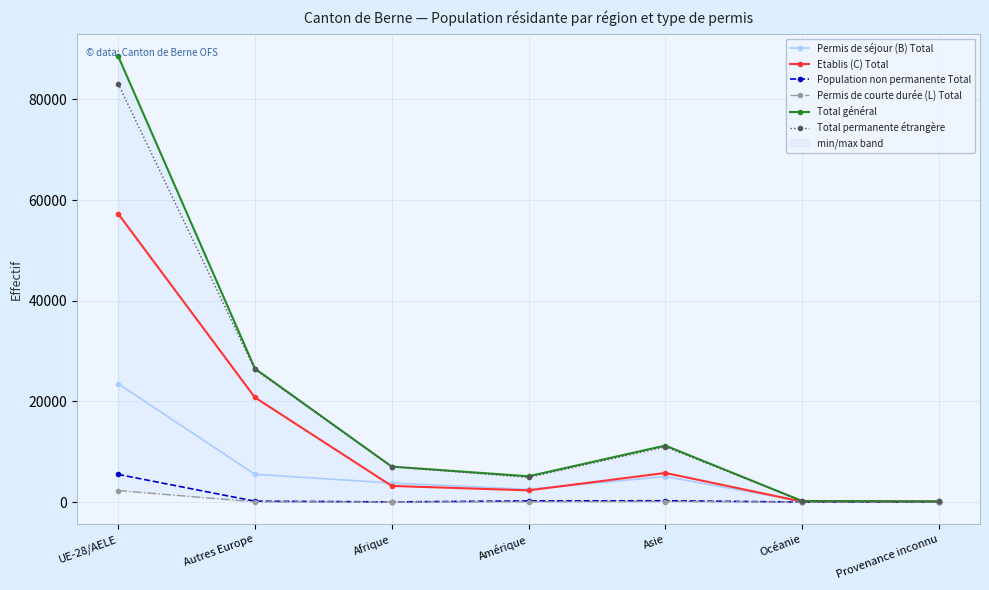

At which category is the sum across all series the highest?

UE-28/AELE